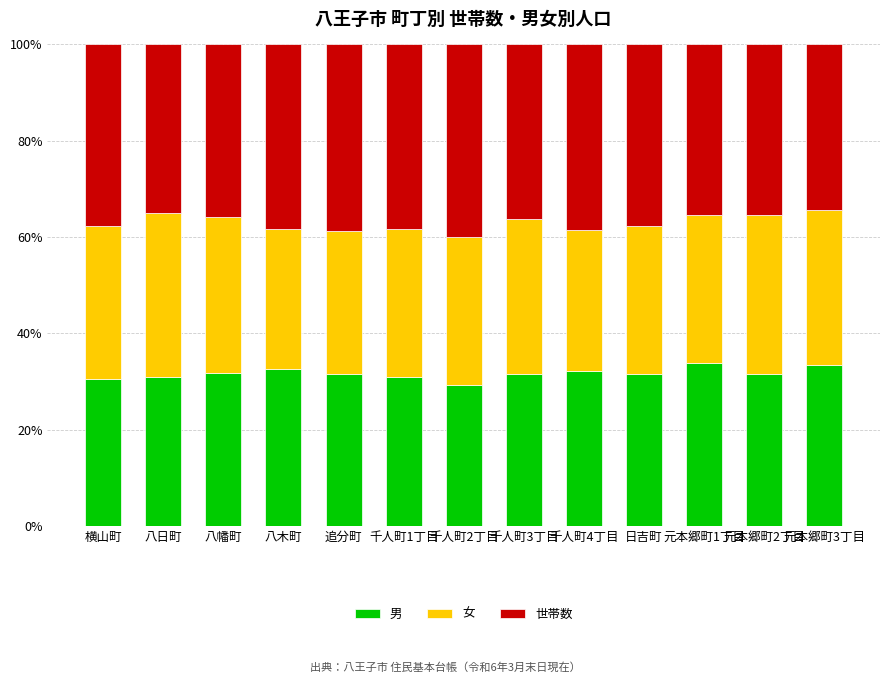

True or false: 男 has a value of 32.5 at 八木町.

True